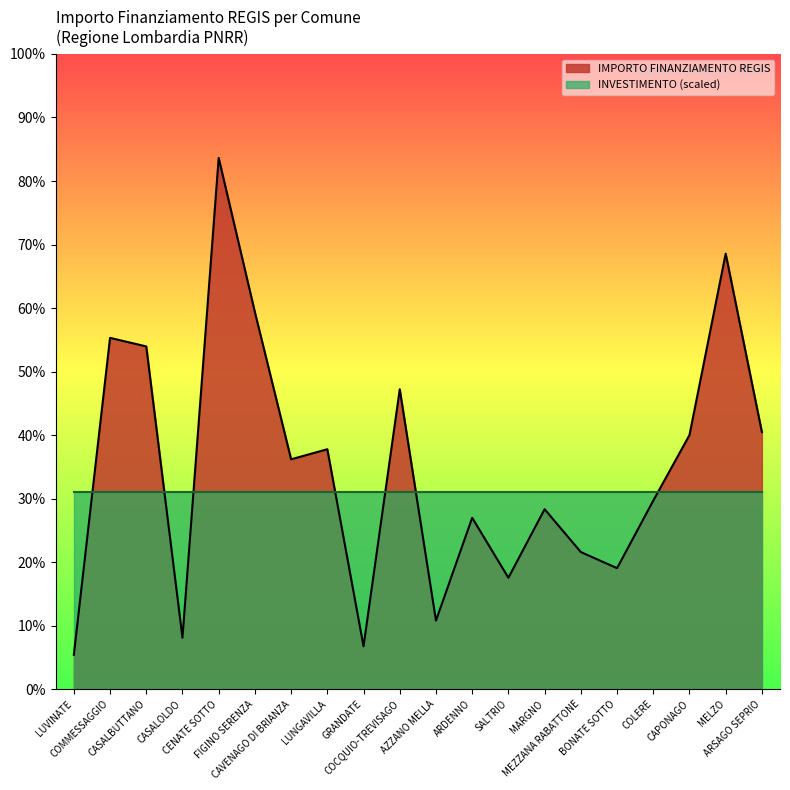

What is the difference between the second highest and second lowest values?

27817